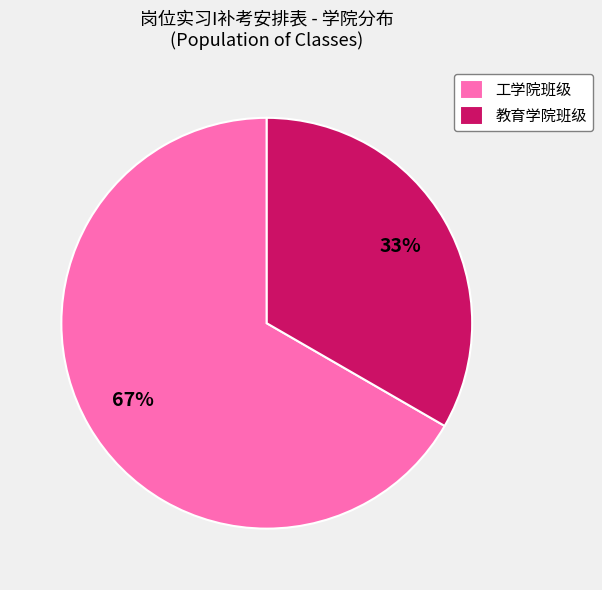

Which has a higher value, 工学院班级 or 教育学院班级?

工学院班级